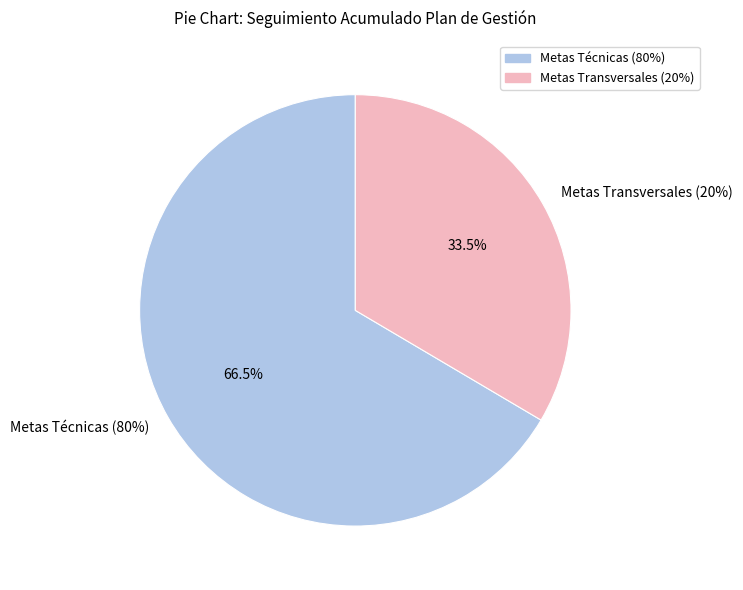

Rank the categories by value from lowest to highest.

Metas Transversales (20%), Metas Técnicas (80%)